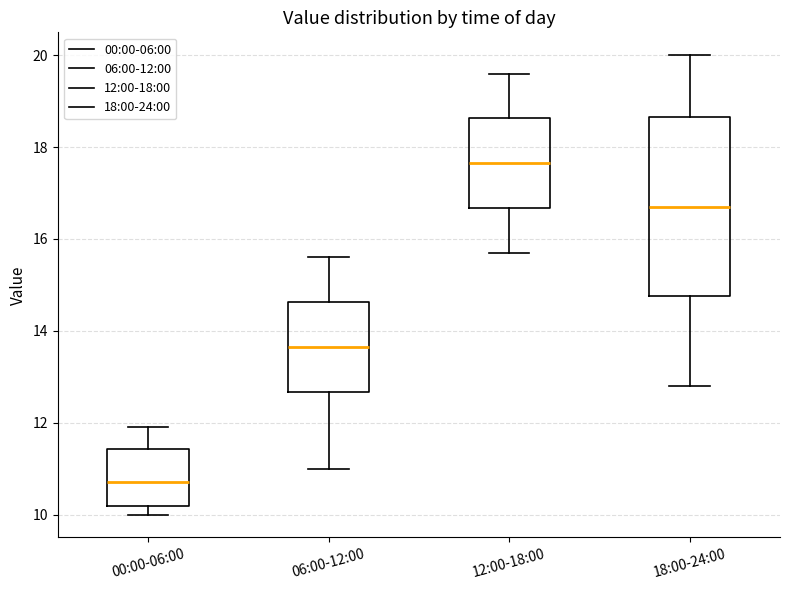

Reading left to right, transcribe this box plot: for each box, give where its median line is, the range the box spans, and where its two whiskers end, as read against the y-axis. The values are not printed on the chart, so give them approximately, as read against the axis.

00:00-06:00: median 10.8, box 10.2 to 11.4, whiskers 10.0 to 12.0
06:00-12:00: median 13.6, box 12.6 to 14.6, whiskers 11.0 to 15.6
12:00-18:00: median 17.6, box 16.6 to 18.6, whiskers 15.8 to 19.6
18:00-24:00: median 16.8, box 14.8 to 18.6, whiskers 12.8 to 20.0